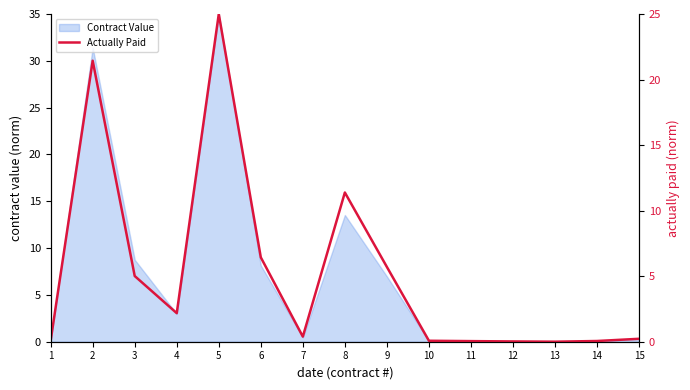

The value of Contract Value at 4 is 3.0. True or false?

True